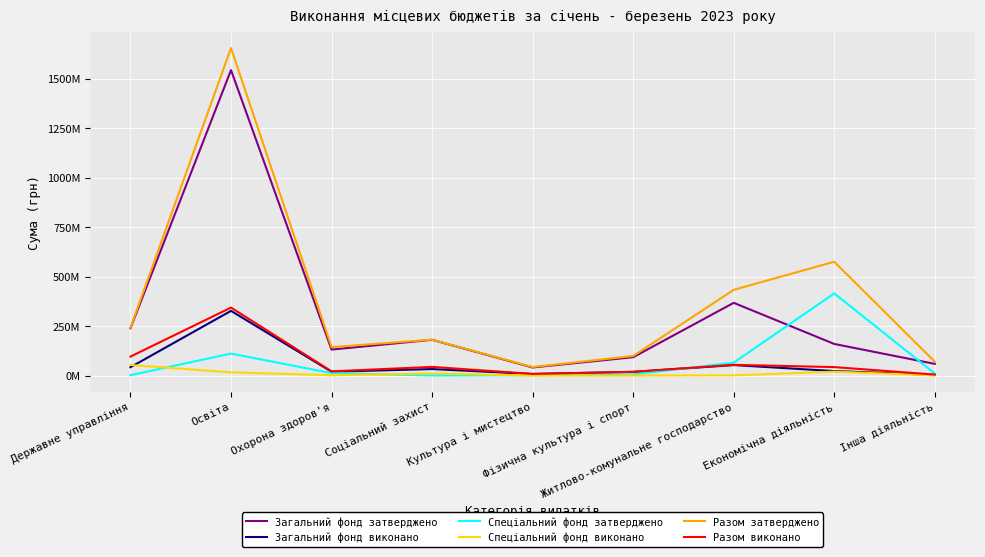

How many intersections are there between Спеціальний фонд виконано and Загальний фонд виконано?

1